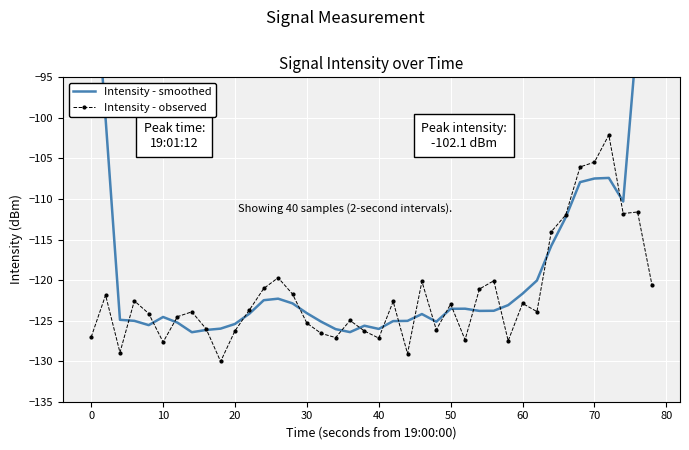

True or false: Intensity - observed has more than 2 interior local peaks.

True